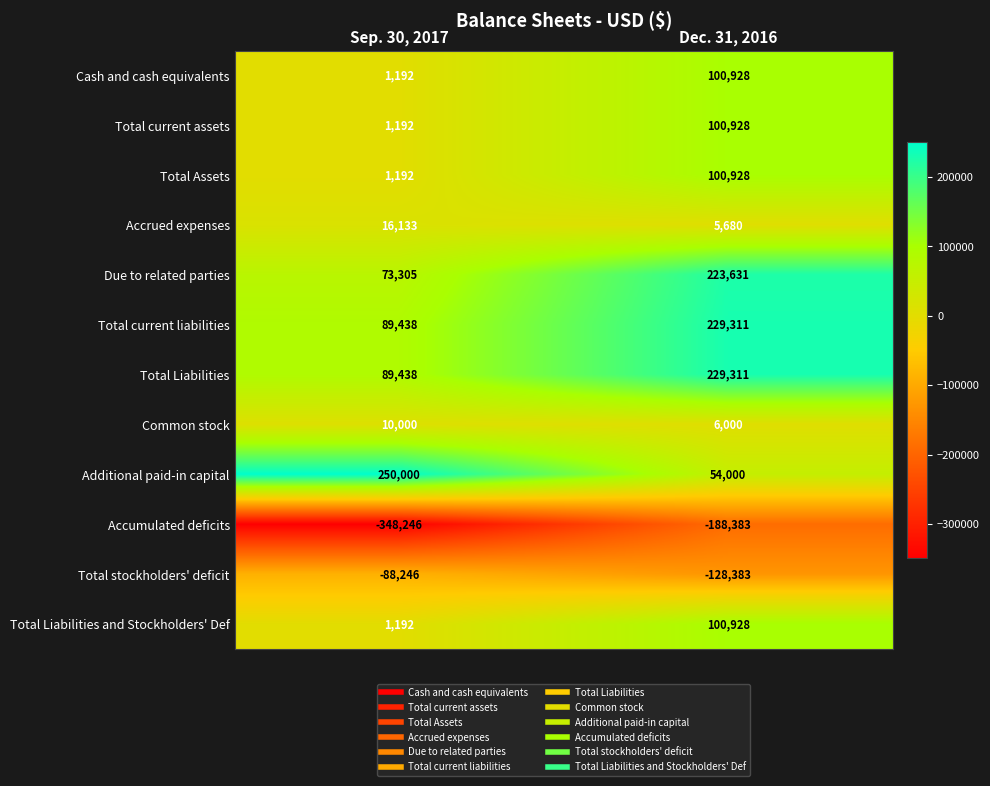

What is the difference between the highest and lowest values at Dec. 31, 2016?

417694